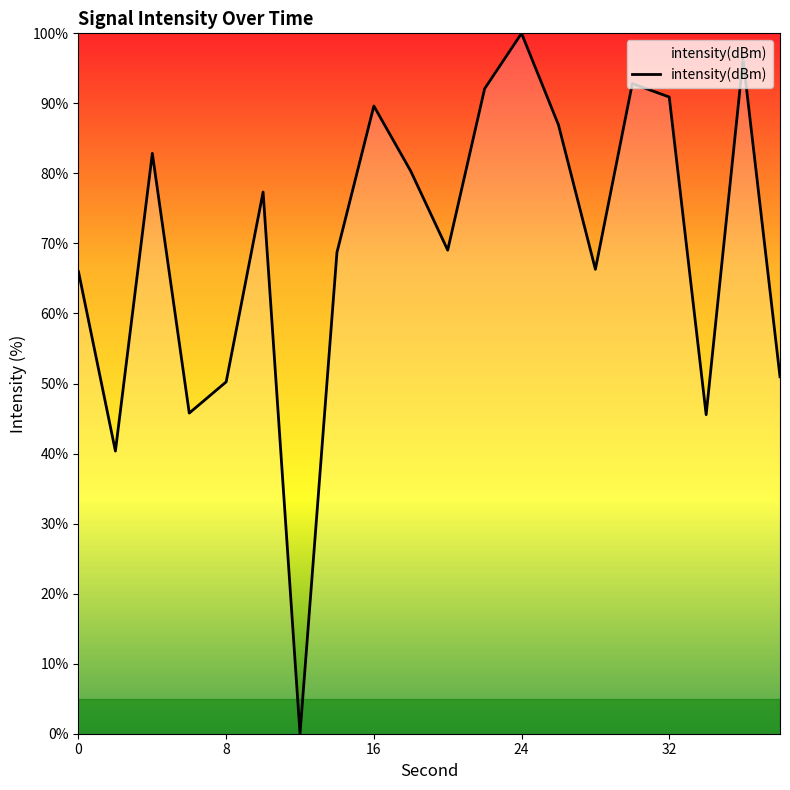

Does the chart have visible grid lines?

No